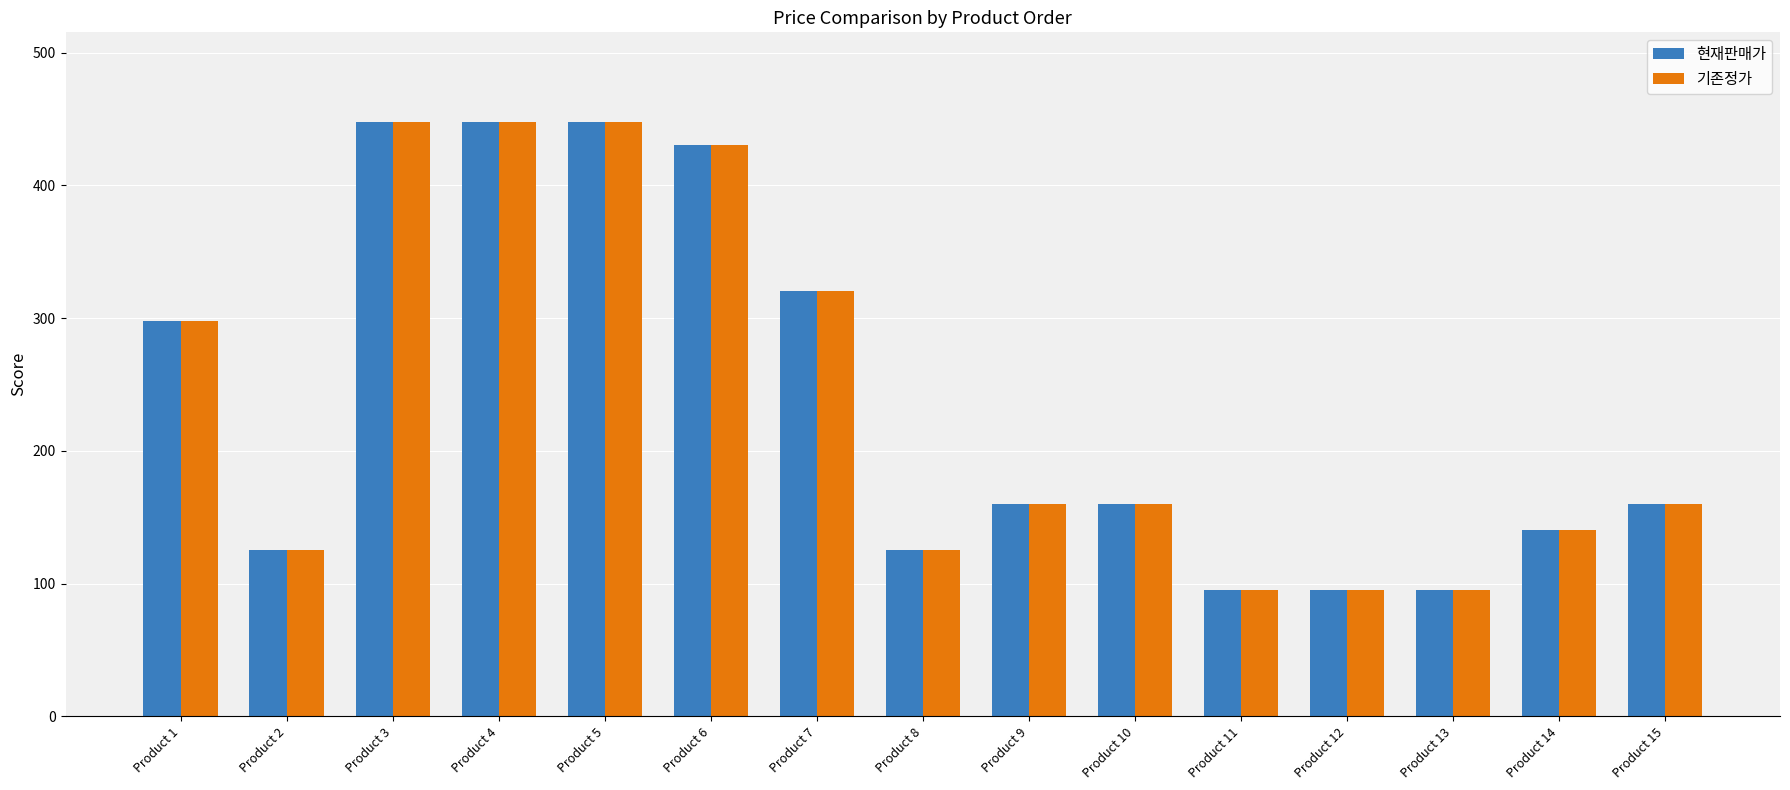

Does the chart contain any negative values?

No